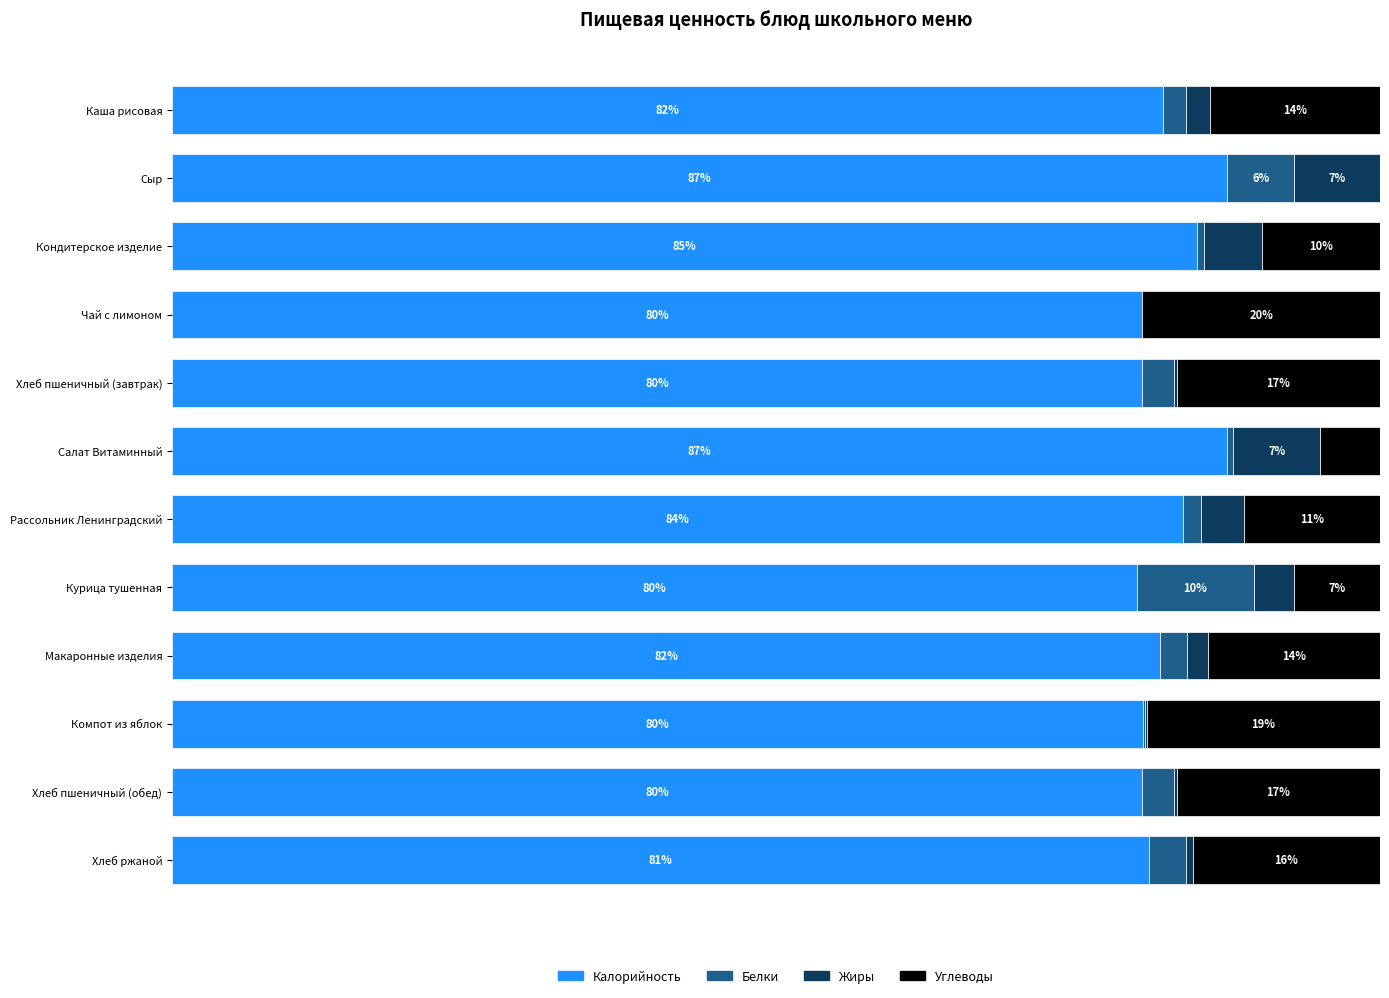

Reading left to right, extract all data points from this chart.

Калорийность: 82.0	87.4	84.8	80.3	80.3	87.3	83.7	79.8	81.8	80.4	80.3	80.9
Белки: 1.9	5.6	0.6	0.0	2.6	0.5	1.5	9.7	2.2	0.2	2.6	3.1
Жиры: 2.0	7.1	4.8	0.0	0.3	7.2	3.5	3.3	1.8	0.2	0.3	0.6
Углеводы: 14.0	0.0	9.8	19.7	16.8	4.9	11.3	7.1	14.2	19.3	16.8	15.5